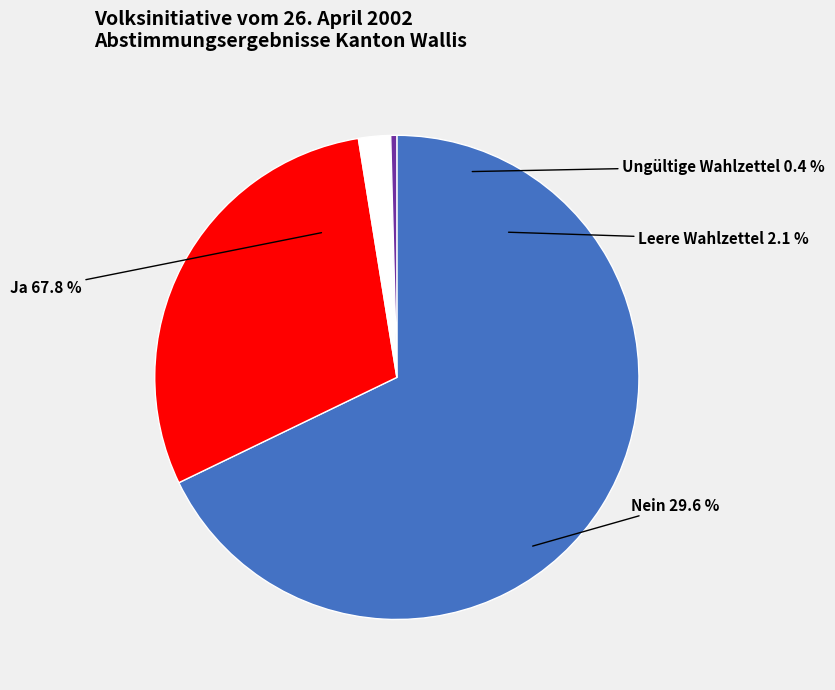

Which slice represents more than half of the pie?

Ja